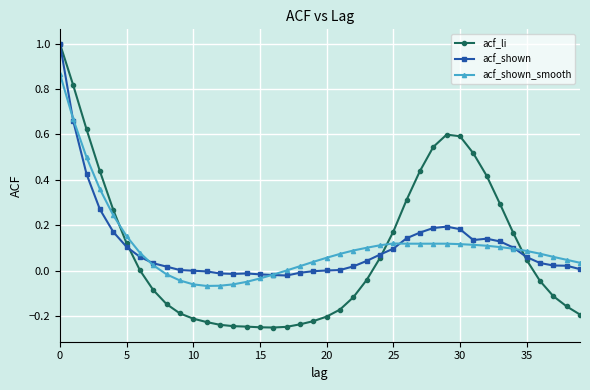

Which series has the widest spread of values?

acf_li